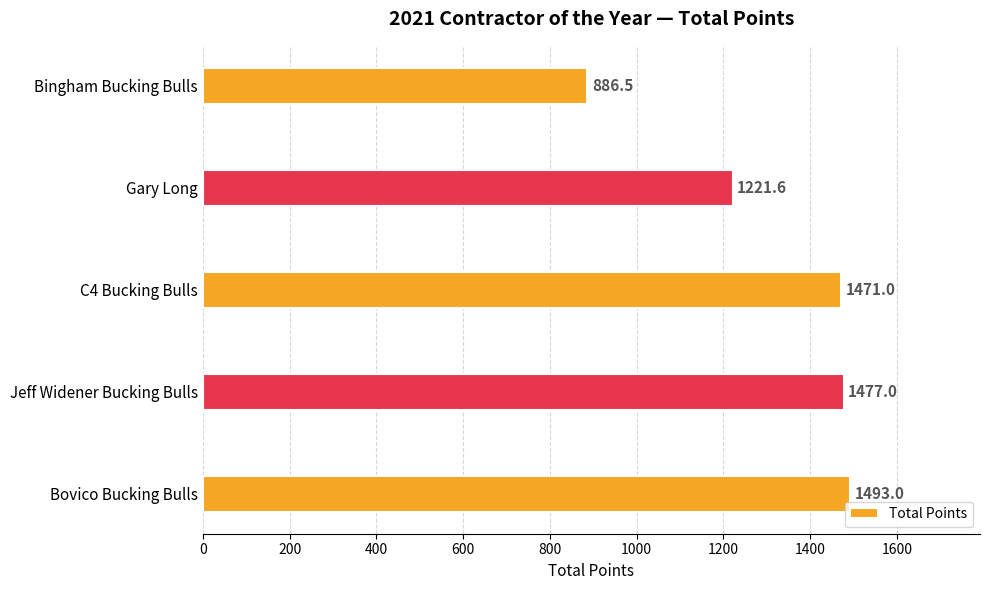

Reading bottom to top, transcribe all the data shown in this chart.

1493.0	1477.0	1471.0	1221.6	886.5